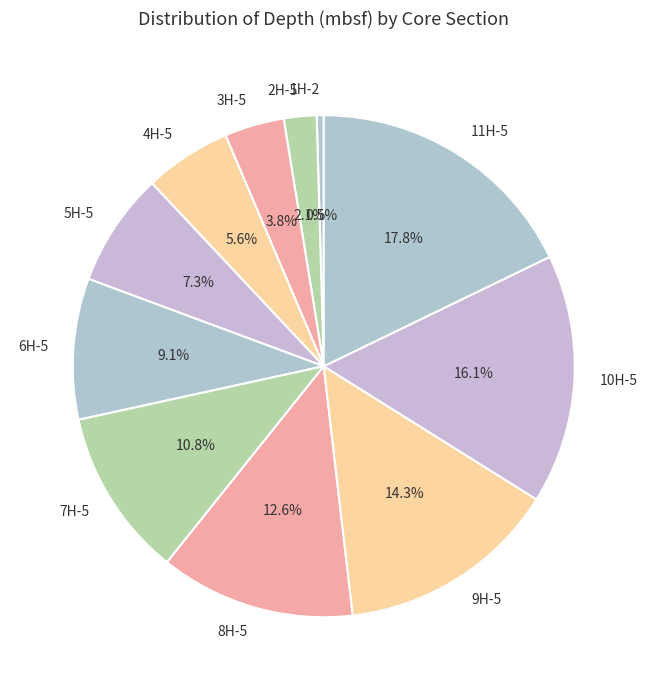

Rank the categories by value from lowest to highest.

1H-2, 2H-5, 3H-5, 4H-5, 5H-5, 6H-5, 7H-5, 8H-5, 9H-5, 10H-5, 11H-5